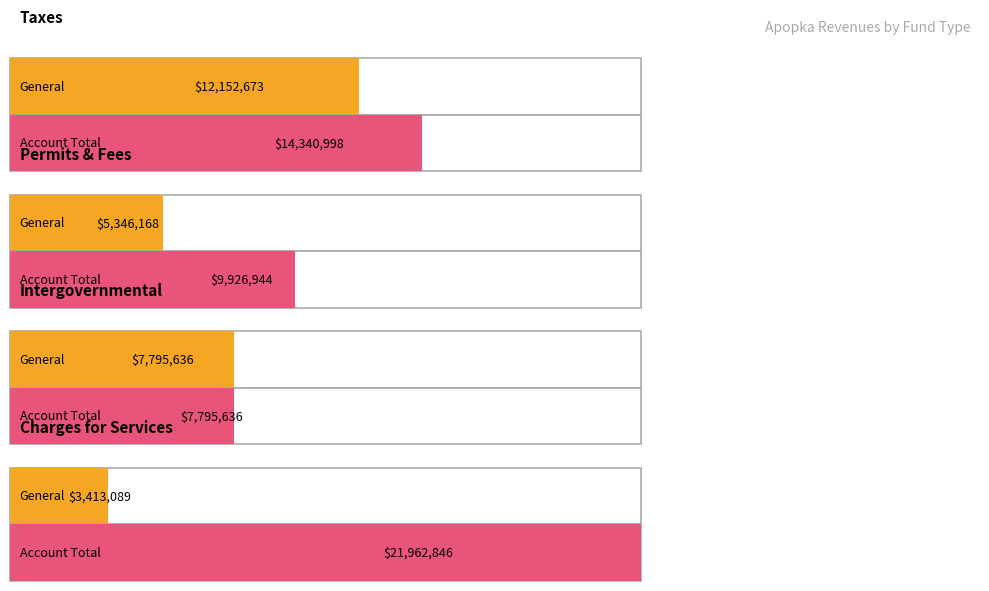

Reading right to left, what are all the values shown in this chart?

General: 3413089	7795636	5346168	12152673
Enterprise: 17667168	0	3198871	0
Account Total: 21962846	7795636	9926944	14340998